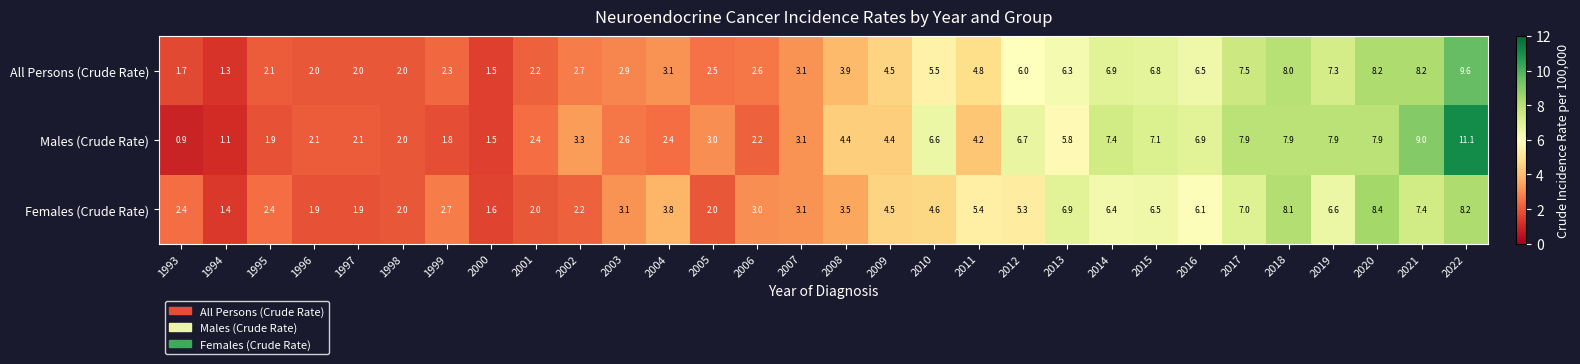

At which category does the chart reach its peak across all series?

2022